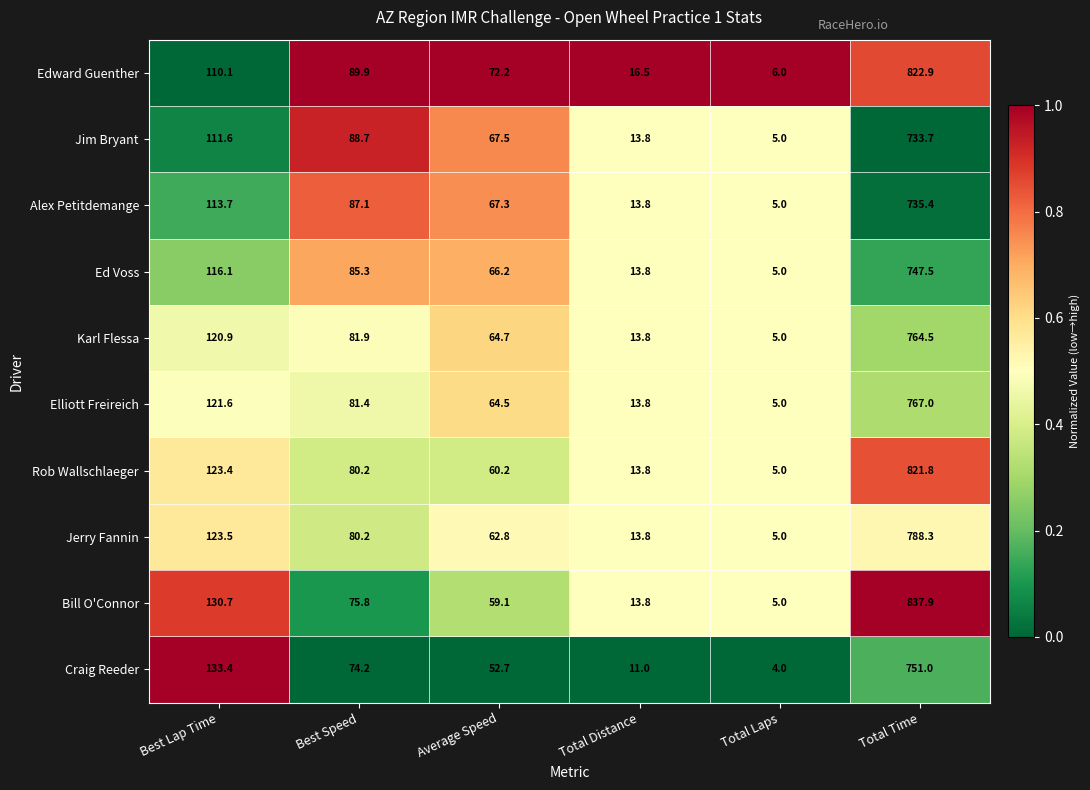

Is it true that Alex Petitdemange equals 735.4 at Total Time?

True